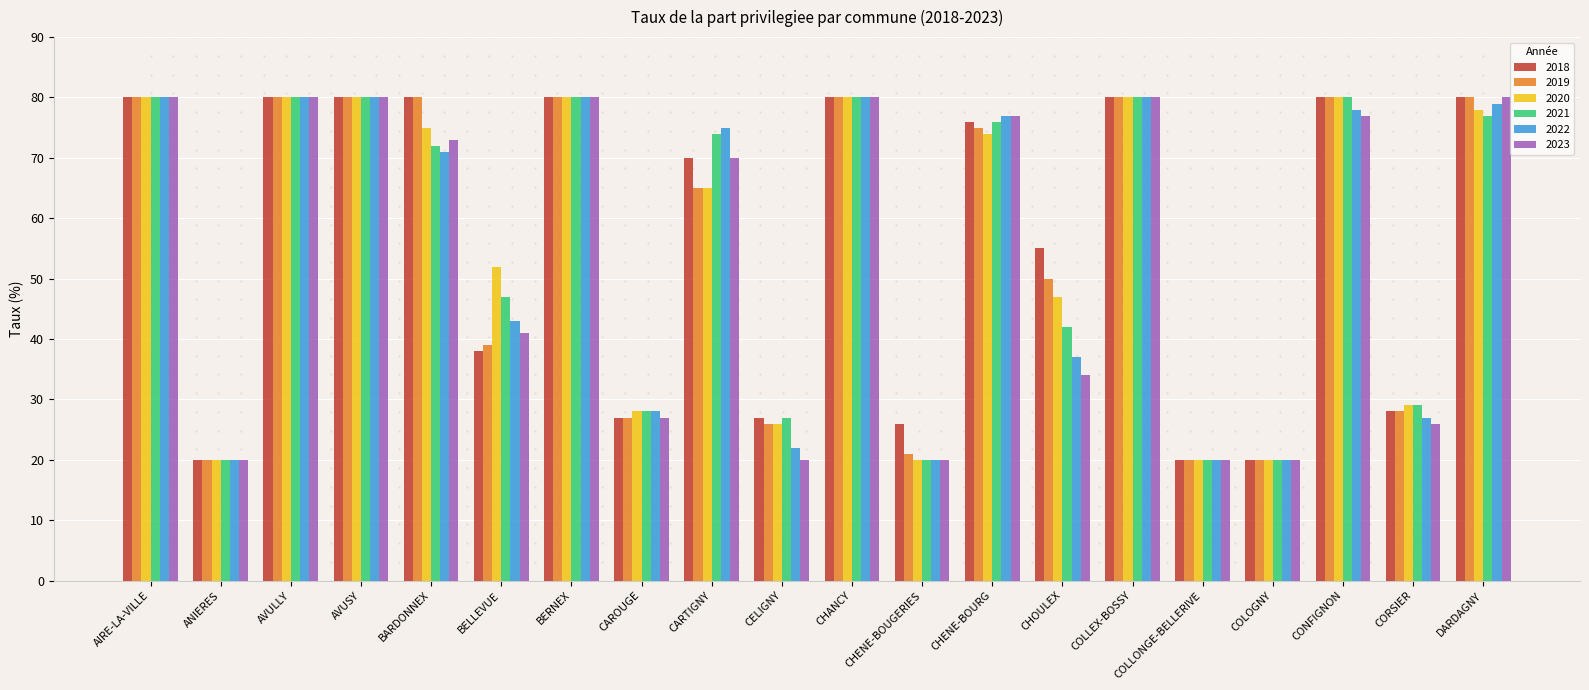

Reading right to left, list all the values displayed in this chart.

2018: DARDAGNY=80	CORSIER=28	CONFIGNON=80	COLOGNY=20	COLLONGE-BELLERIVE=20	COLLEX-BOSSY=80	CHOULEX=55	CHENE-BOURG=76	CHENE-BOUGERIES=26	CHANCY=80	CELIGNY=27	CARTIGNY=70	CAROUGE=27	BERNEX=80	BELLEVUE=38	BARDONNEX=80	AVUSY=80	AVULLY=80	ANIERES=20	AIRE-LA-VILLE=80
2019: DARDAGNY=80	CORSIER=28	CONFIGNON=80	COLOGNY=20	COLLONGE-BELLERIVE=20	COLLEX-BOSSY=80	CHOULEX=50	CHENE-BOURG=75	CHENE-BOUGERIES=21	CHANCY=80	CELIGNY=26	CARTIGNY=65	CAROUGE=27	BERNEX=80	BELLEVUE=39	BARDONNEX=80	AVUSY=80	AVULLY=80	ANIERES=20	AIRE-LA-VILLE=80
2020: DARDAGNY=78	CORSIER=29	CONFIGNON=80	COLOGNY=20	COLLONGE-BELLERIVE=20	COLLEX-BOSSY=80	CHOULEX=47	CHENE-BOURG=74	CHENE-BOUGERIES=20	CHANCY=80	CELIGNY=26	CARTIGNY=65	CAROUGE=28	BERNEX=80	BELLEVUE=52	BARDONNEX=75	AVUSY=80	AVULLY=80	ANIERES=20	AIRE-LA-VILLE=80
2021: DARDAGNY=77	CORSIER=29	CONFIGNON=80	COLOGNY=20	COLLONGE-BELLERIVE=20	COLLEX-BOSSY=80	CHOULEX=42	CHENE-BOURG=76	CHENE-BOUGERIES=20	CHANCY=80	CELIGNY=27	CARTIGNY=74	CAROUGE=28	BERNEX=80	BELLEVUE=47	BARDONNEX=72	AVUSY=80	AVULLY=80	ANIERES=20	AIRE-LA-VILLE=80
2022: DARDAGNY=79	CORSIER=27	CONFIGNON=78	COLOGNY=20	COLLONGE-BELLERIVE=20	COLLEX-BOSSY=80	CHOULEX=37	CHENE-BOURG=77	CHENE-BOUGERIES=20	CHANCY=80	CELIGNY=22	CARTIGNY=75	CAROUGE=28	BERNEX=80	BELLEVUE=43	BARDONNEX=71	AVUSY=80	AVULLY=80	ANIERES=20	AIRE-LA-VILLE=80
2023: DARDAGNY=80	CORSIER=26	CONFIGNON=77	COLOGNY=20	COLLONGE-BELLERIVE=20	COLLEX-BOSSY=80	CHOULEX=34	CHENE-BOURG=77	CHENE-BOUGERIES=20	CHANCY=80	CELIGNY=20	CARTIGNY=70	CAROUGE=27	BERNEX=80	BELLEVUE=41	BARDONNEX=73	AVUSY=80	AVULLY=80	ANIERES=20	AIRE-LA-VILLE=80